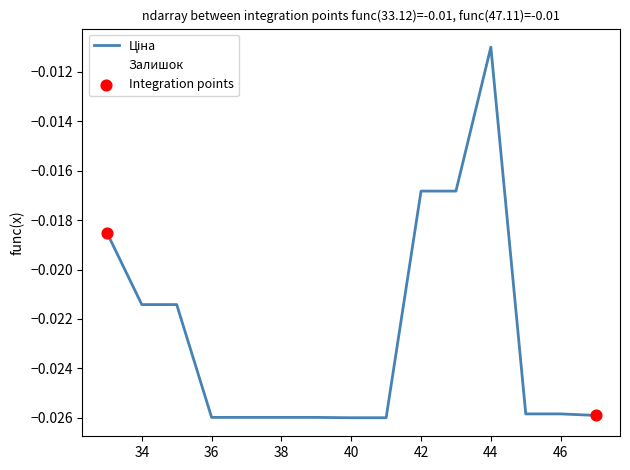

Does the chart have visible grid lines?

No